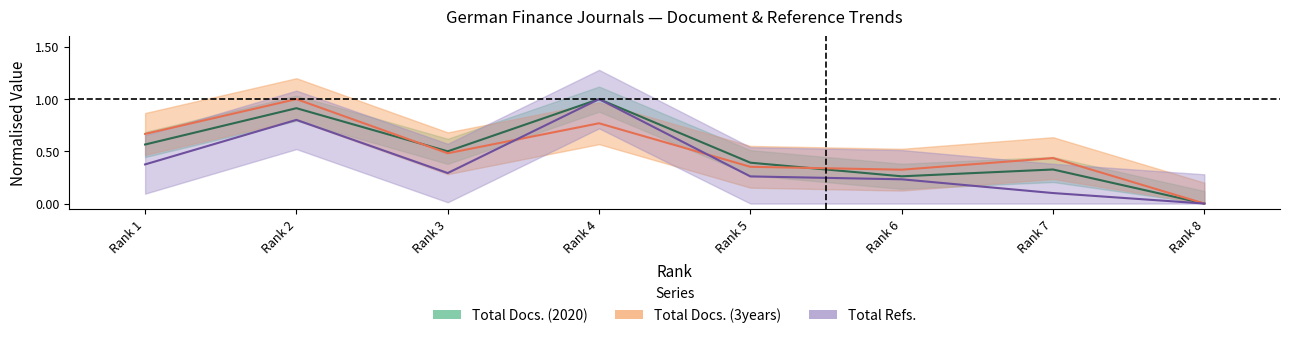

What is the total value across all series at Rank 2?

2.7